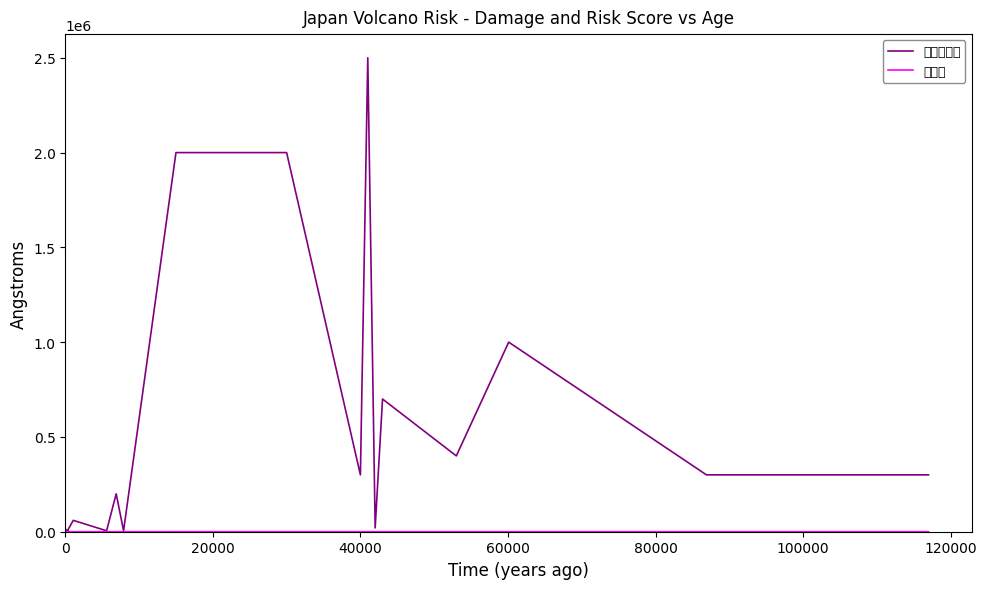

Does the chart have visible grid lines?

No